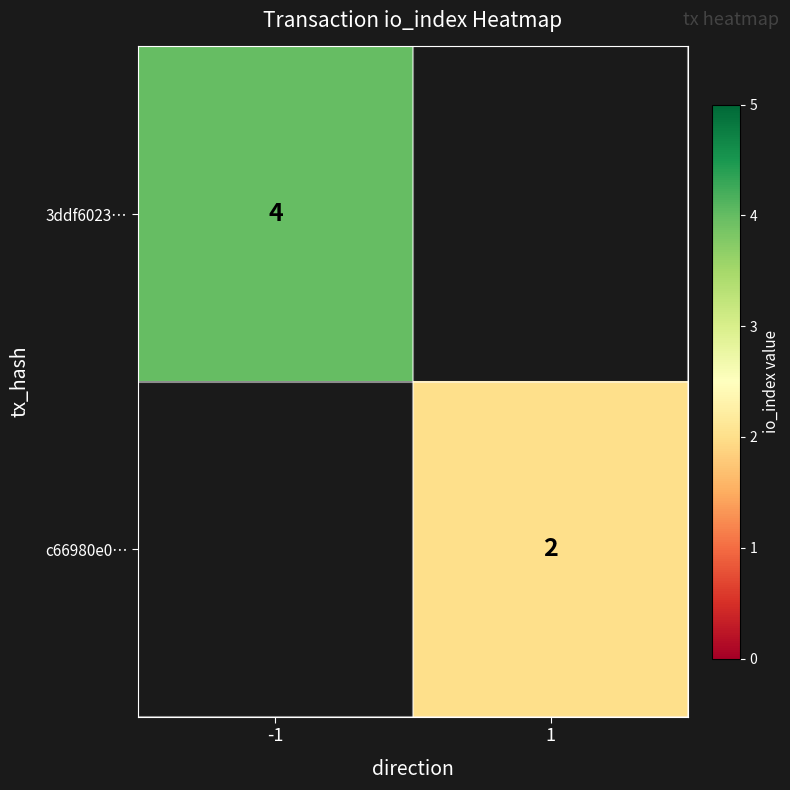

How many series are shown in this chart?

2